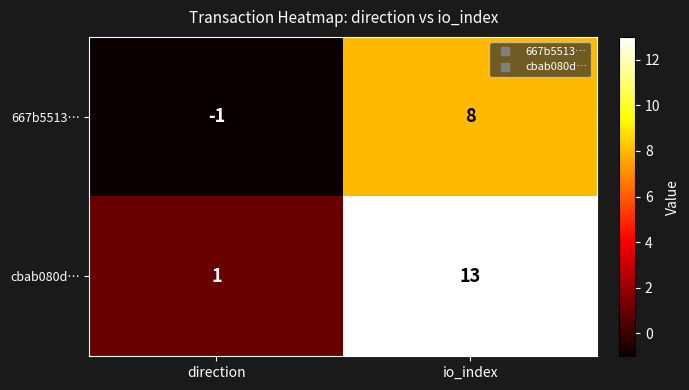

Is the value of 667b5513… at direction greater than the value of cbab080d… at io_index?

No